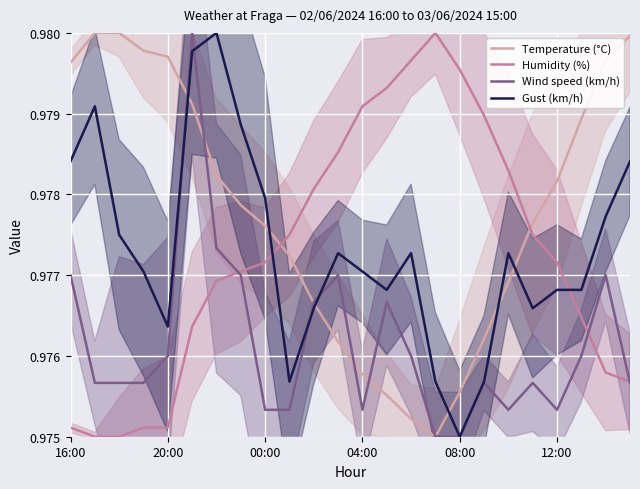

At which label is Gust (km/h) closest to 0?

08:00